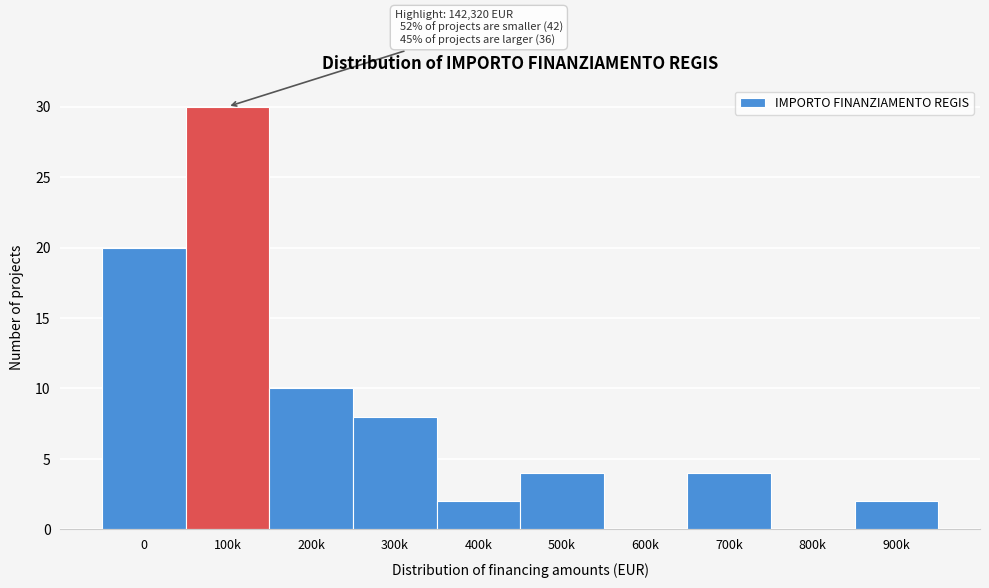

Reading right to left, transcribe all the data shown in this chart.

900k=2	800k=0	700k=4	600k=0	500k=4	400k=2	300k=8	200k=10	100k=30	0=20